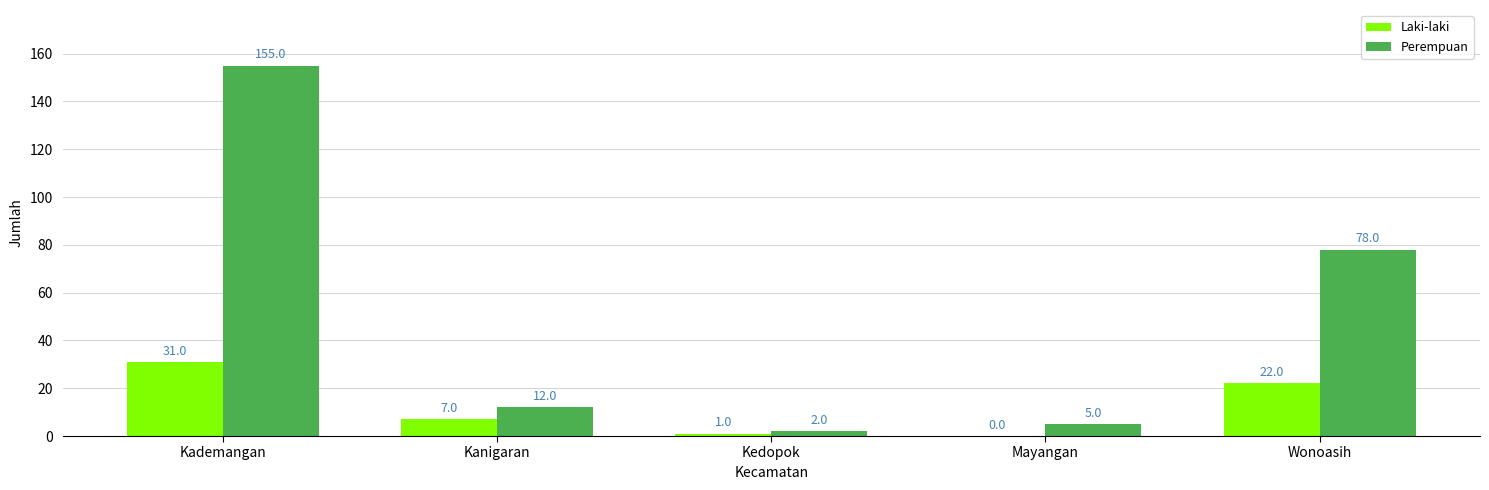

Reading left to right, what are all the values shown in this chart?

Laki-laki: Kademangan=31	Kanigaran=7	Kedopok=1	Mayangan=0	Wonoasih=22
Perempuan: Kademangan=155	Kanigaran=12	Kedopok=2	Mayangan=5	Wonoasih=78